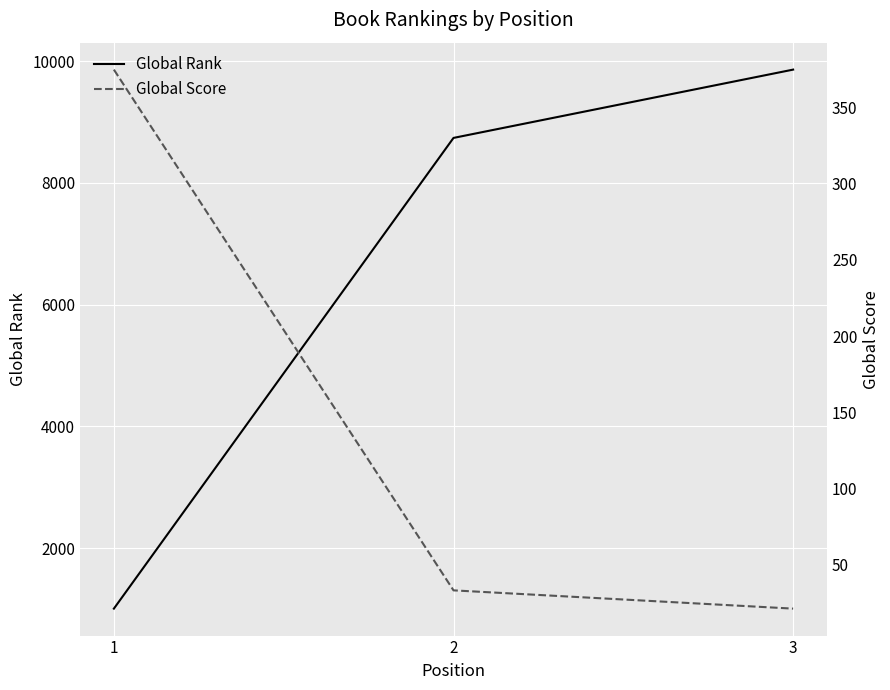

Which category has the lowest value in the Global Rank series?

1